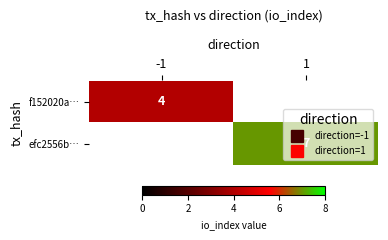

Rank the series at 1 from lowest to highest value.

f152020a…, efc2556b…